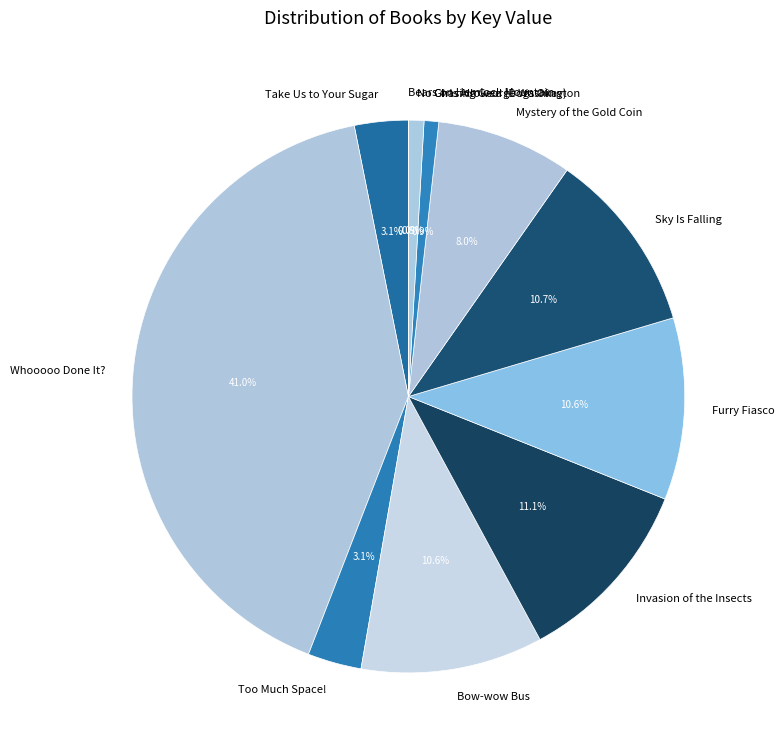

What is the largest slice in the pie chart?

Whooooo Done It?